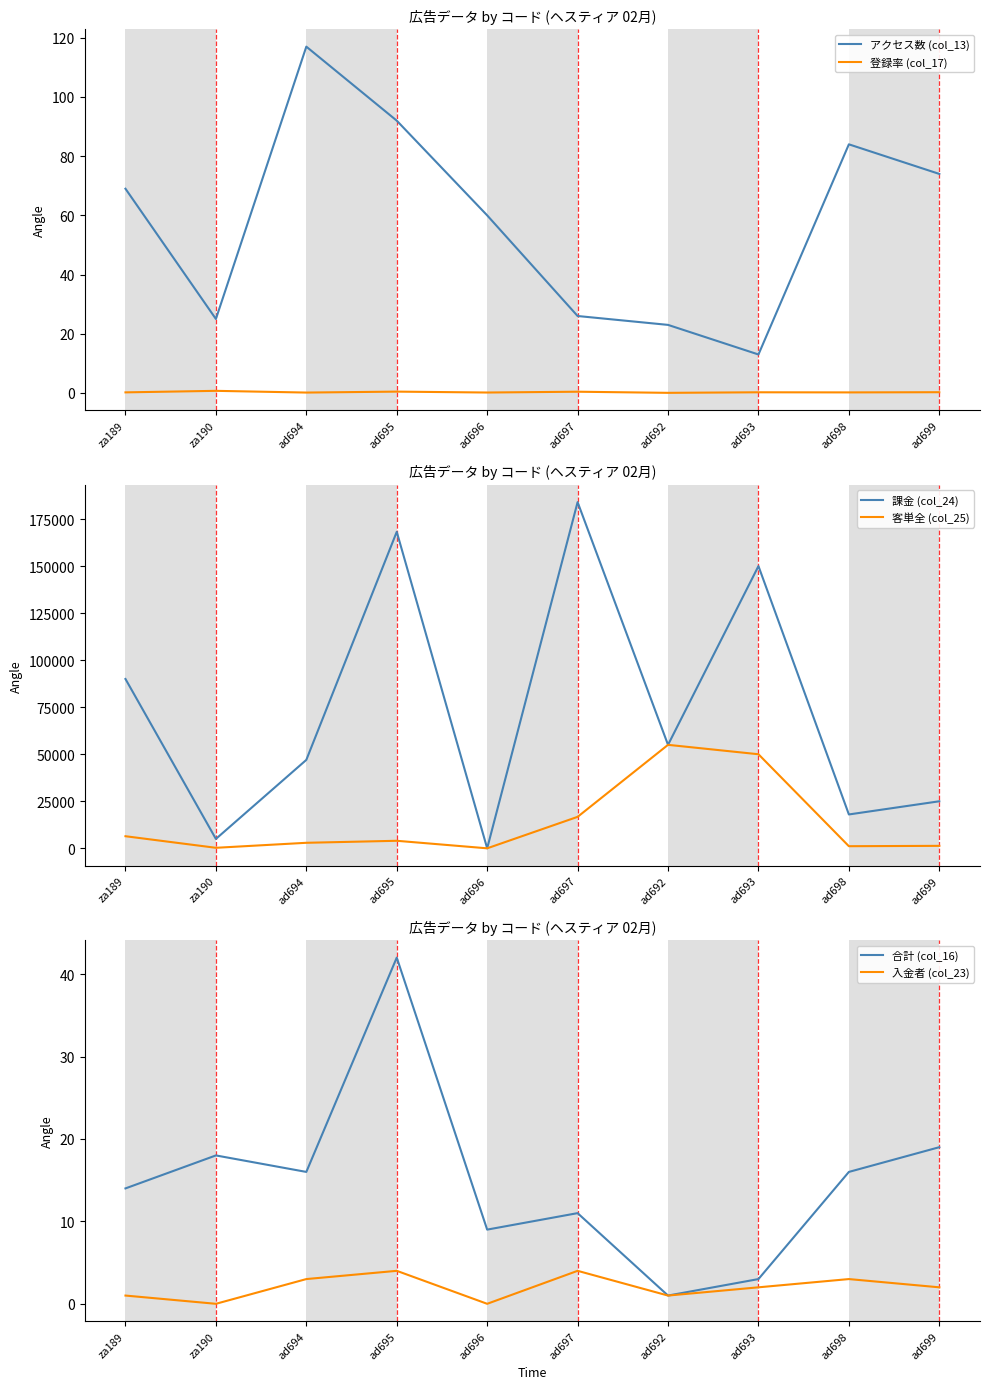

Reading right to left, list all the values displayed in this chart.

アクセス数 (col_13): ad699=74.0	ad698=84.0	ad693=13.0	ad692=23.0	ad697=26.0	ad696=60.0	ad695=92.0	ad694=117.0	za190=25.0	za189=69.0
登録率 (col_17): ad699=0.3	ad698=0.2	ad693=0.2	ad692=0.0	ad697=0.4	ad696=0.1	ad695=0.5	ad694=0.1	za190=0.7	za189=0.2
課金 (col_24): ad699=25000.0	ad698=18000.0	ad693=150000.0	ad692=55000.0	ad697=184000.0	ad696=0.0	ad695=168220.0	ad694=47000.0	za190=5000.0	za189=90000.0
客単全 (col_25): ad699=1315.8	ad698=1125.0	ad693=50000.0	ad692=55000.0	ad697=16727.3	ad696=0.0	ad695=4005.2	ad694=2937.5	za190=277.8	za189=6428.6
合計 (col_16): ad699=19.0	ad698=16.0	ad693=3.0	ad692=1.0	ad697=11.0	ad696=9.0	ad695=42.0	ad694=16.0	za190=18.0	za189=14.0
入金者 (col_23): ad699=2.0	ad698=3.0	ad693=2.0	ad692=1.0	ad697=4.0	ad696=0.0	ad695=4.0	ad694=3.0	za190=0.0	za189=1.0